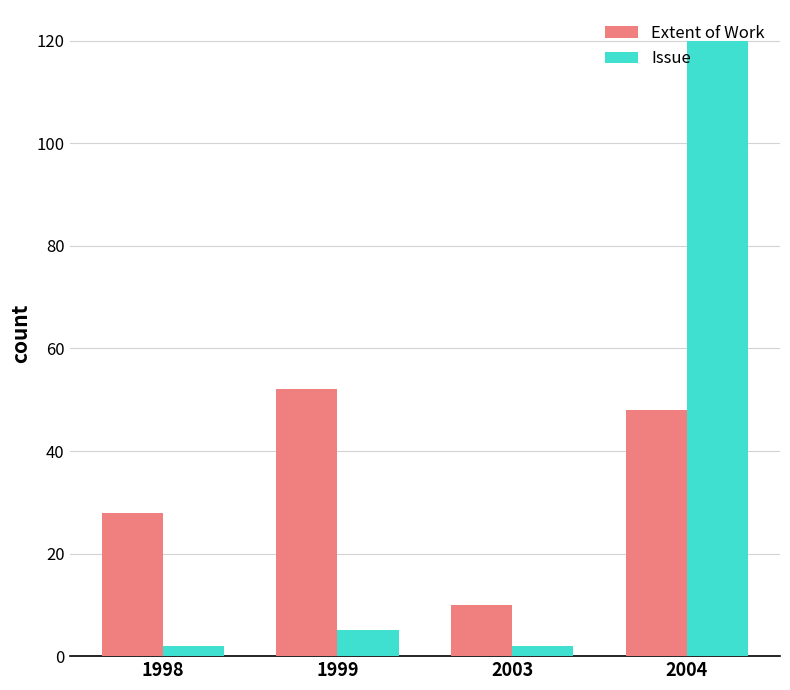

True or false: Issue has a value of 2 at 2003.

True